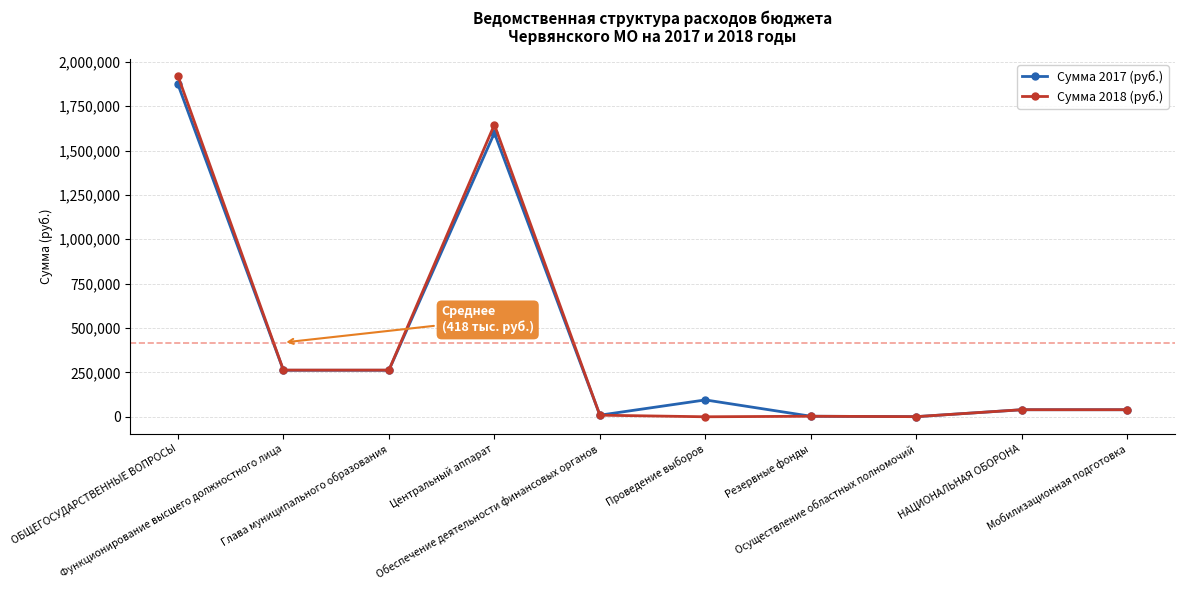

Which series has the widest spread of values?

Сумма 2018 (руб.)